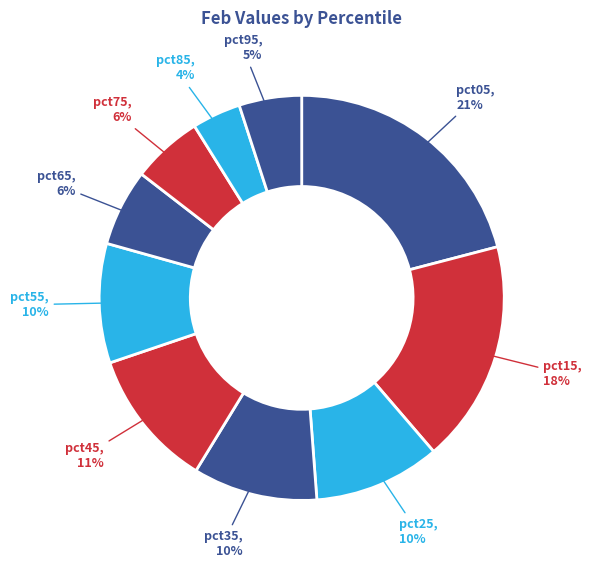

Count the number of slices in the pie.

10